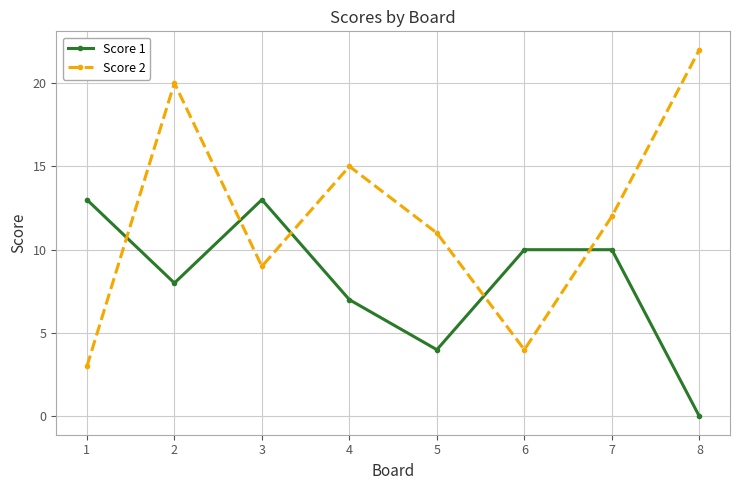

At which label is Score 2 closest to 12?

7